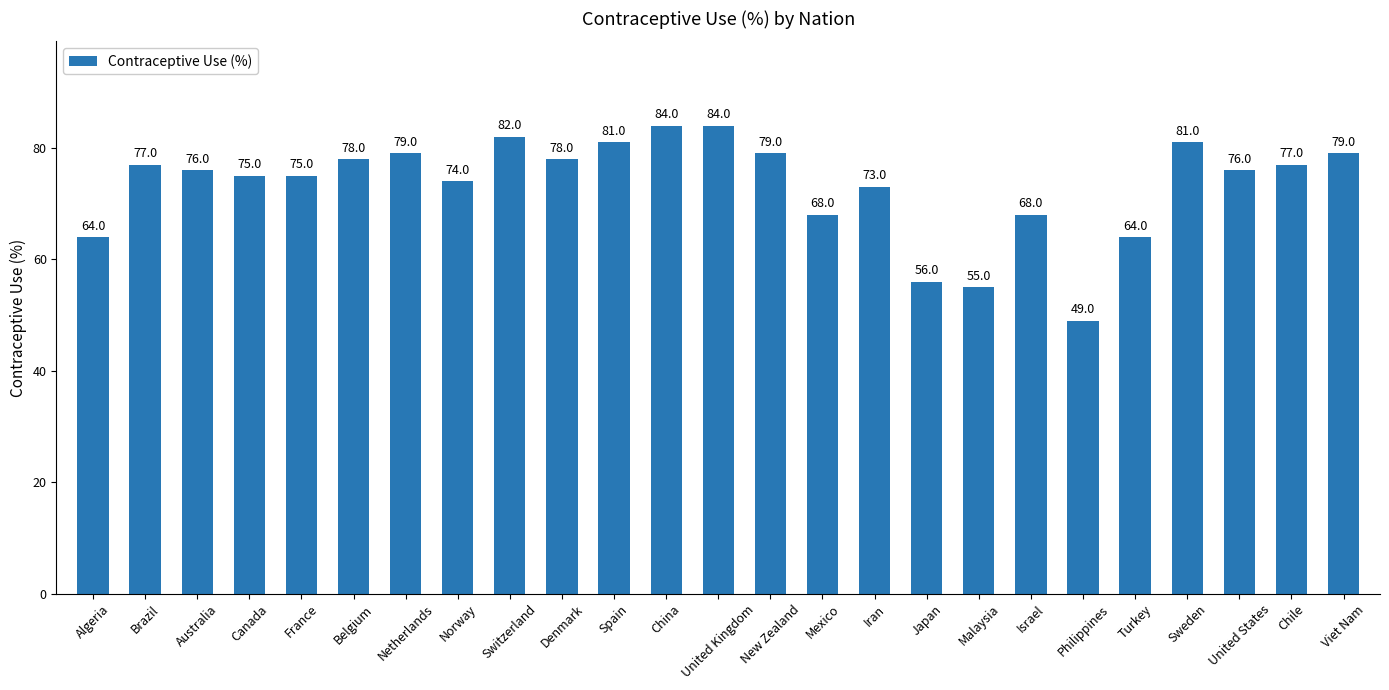

Which has a higher value, Algeria or Mexico?

Mexico